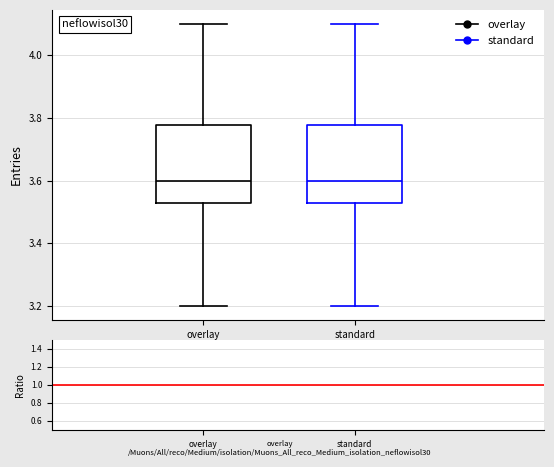

Reading left to right, transcribe this box plot: for each box, give where its median line is, the range the box spans, and where its two whiskers end, as read against the y-axis. The values are not printed on the chart, so give them approximately, as read against the axis.

overlay: median 3.60, box 3.54 to 3.78, whiskers 3.20 to 4.10
standard: median 3.60, box 3.54 to 3.78, whiskers 3.20 to 4.10